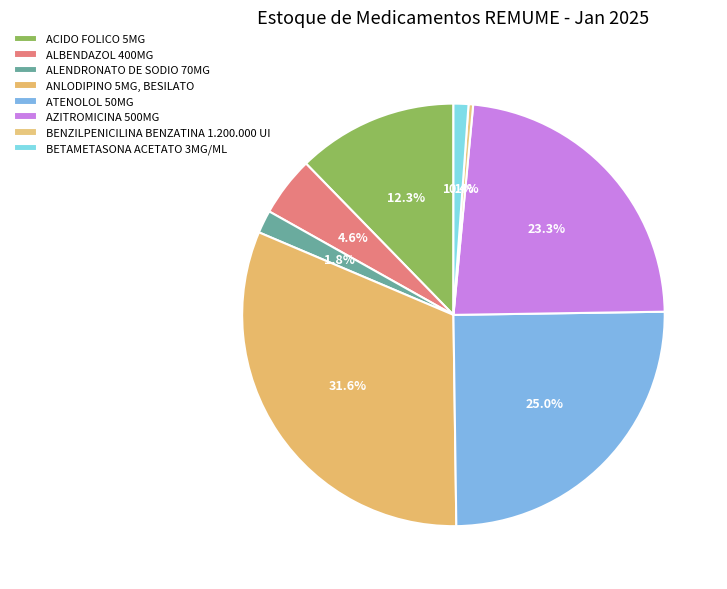

To the nearest percent, what is the average slice percentage?

12%